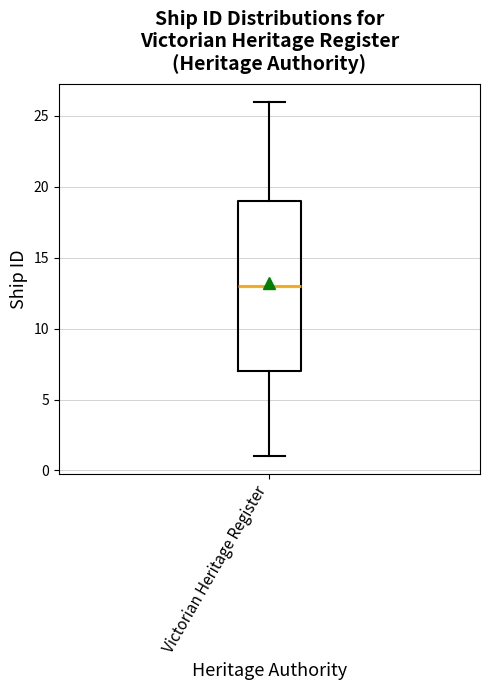

Read this box plot against the y-axis: the position of the median line, the range covered by the box, and the ends of both whiskers. The values are not printed on the chart, so give them approximately, as read against the axis.

median 13, box 7 to 19, whiskers 1 to 26